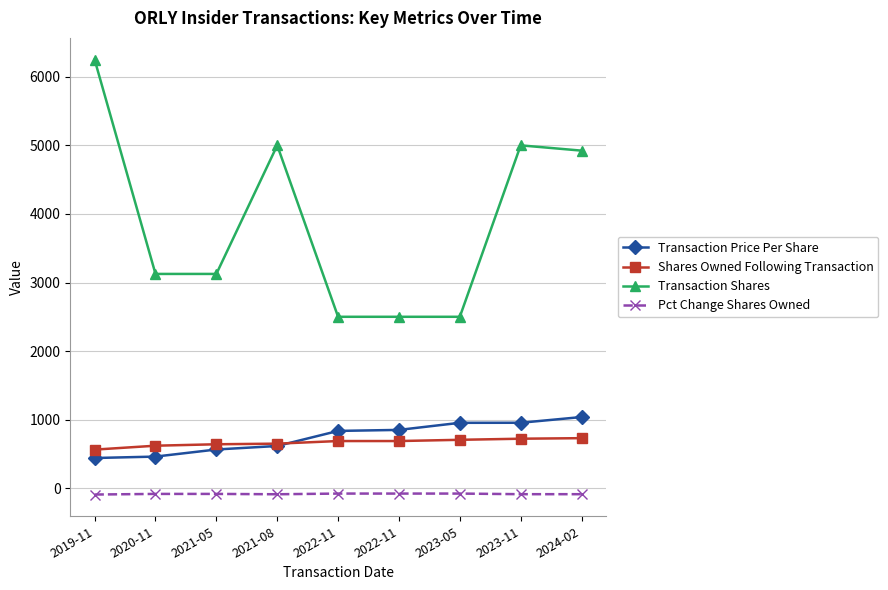

How many values in the Pct Change Shares Owned series are below -83?

4